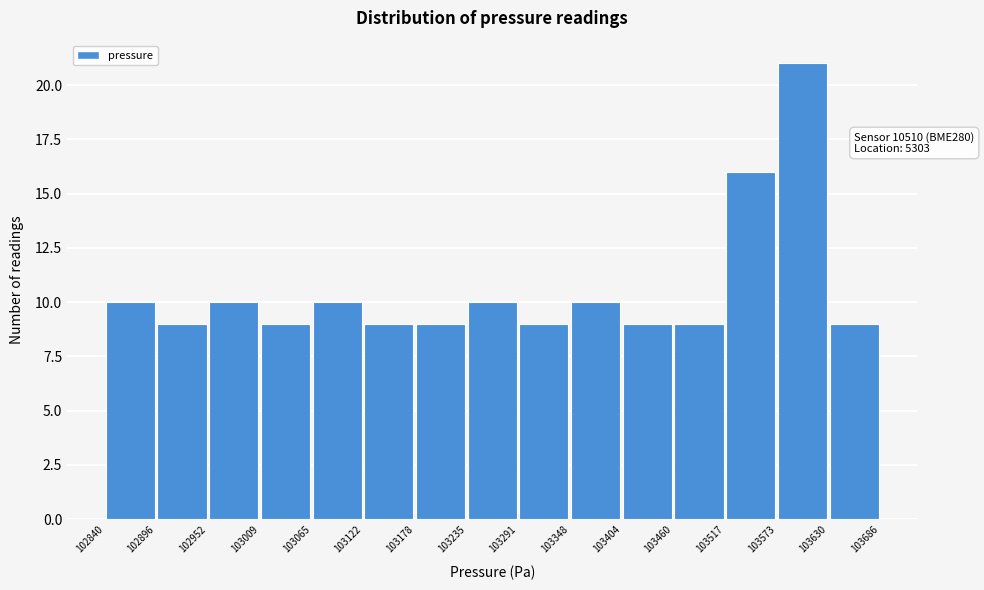

Over which range of the x-axis is the bar tallest?

103573 to 103630